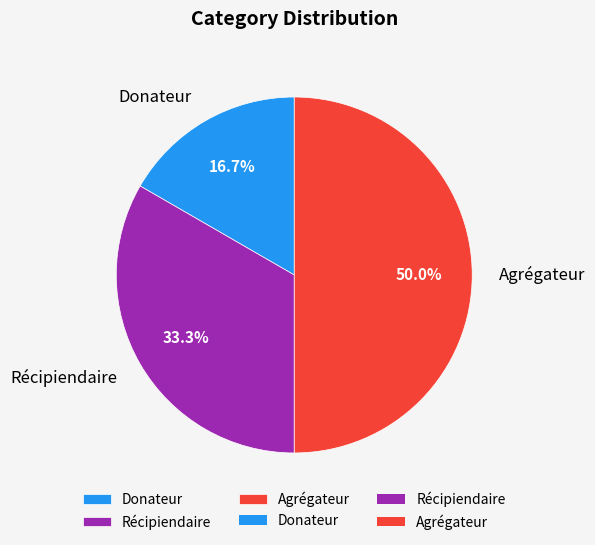

Does Récipiendaire represent more than half of the total?

No